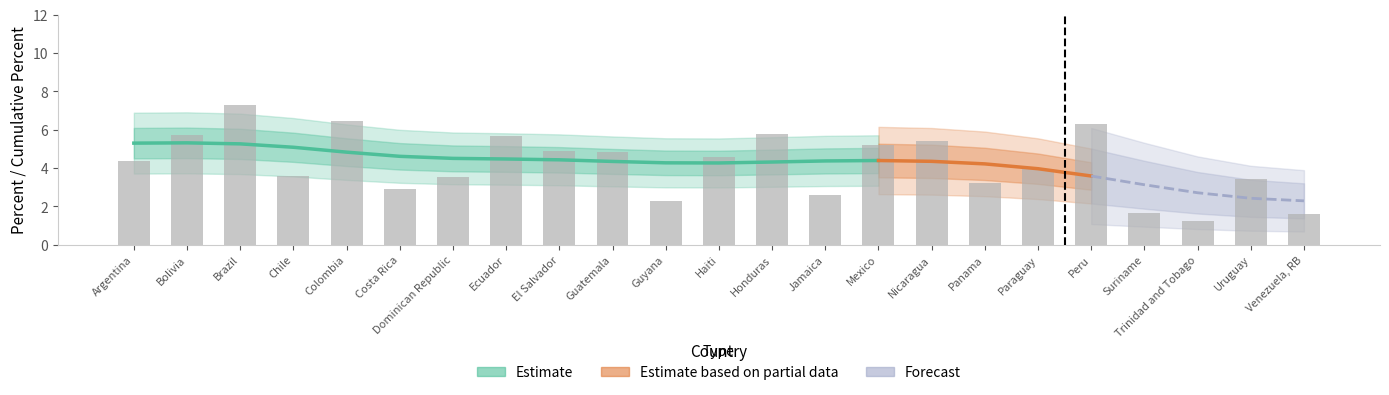

What position from the right is Mexico?

9